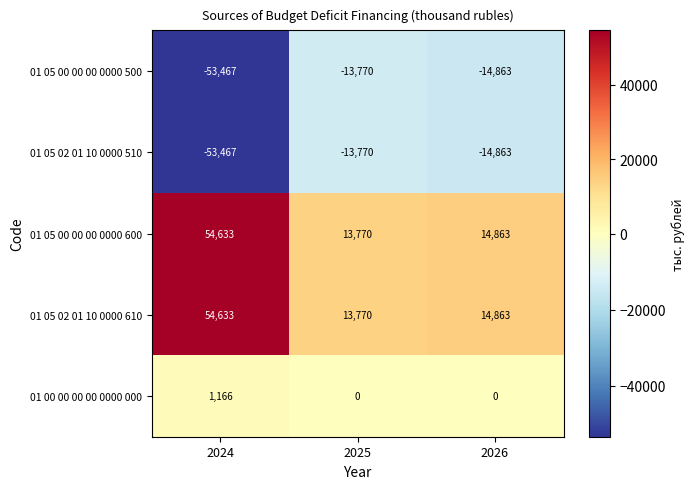

Where is 01 05 02 01 10 0000 610 nearest to the value 34201?

2026